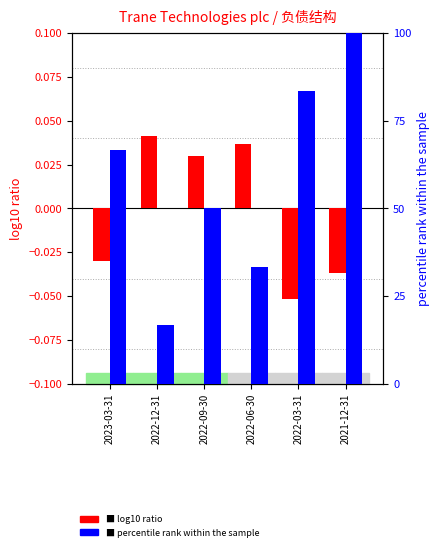

The 流动负债 series shows 0.0 at 2022-09-30. True or false?

True